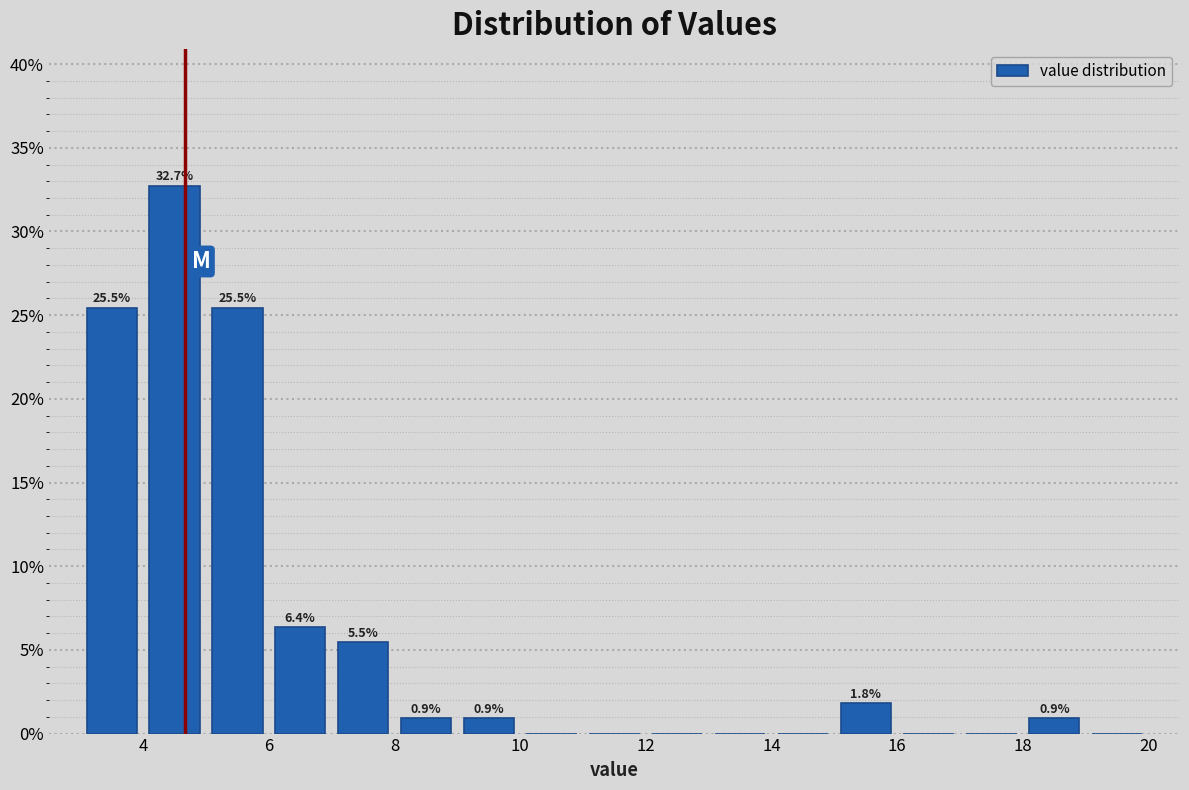

Over which range of the x-axis is the bar tallest?

4 to 5